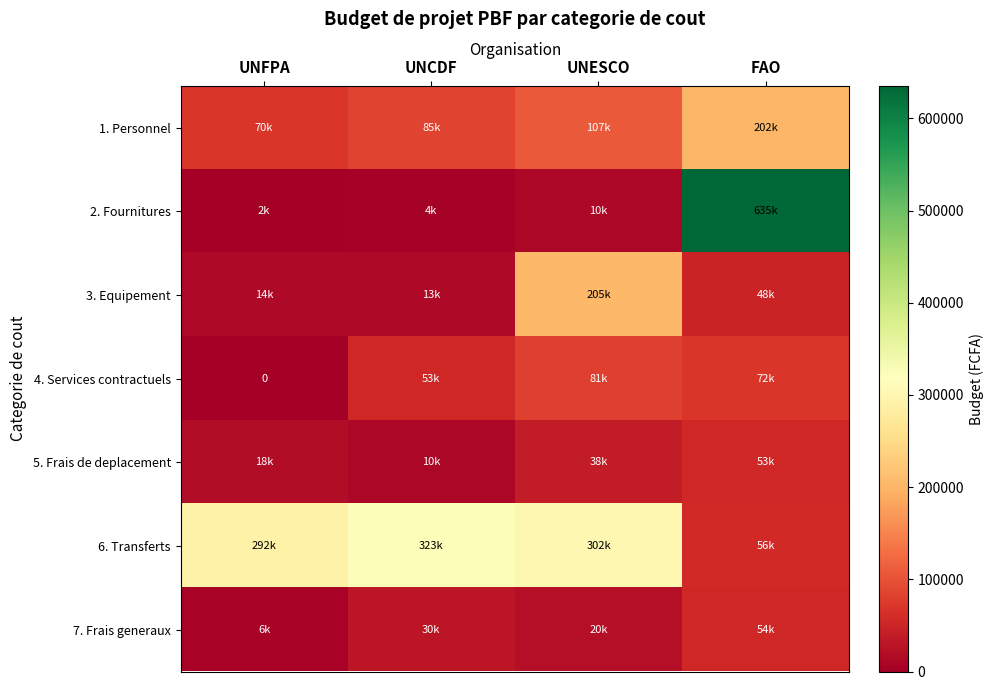

What is the difference between the maximum and second lowest values in the 1. Personnel series?

117000